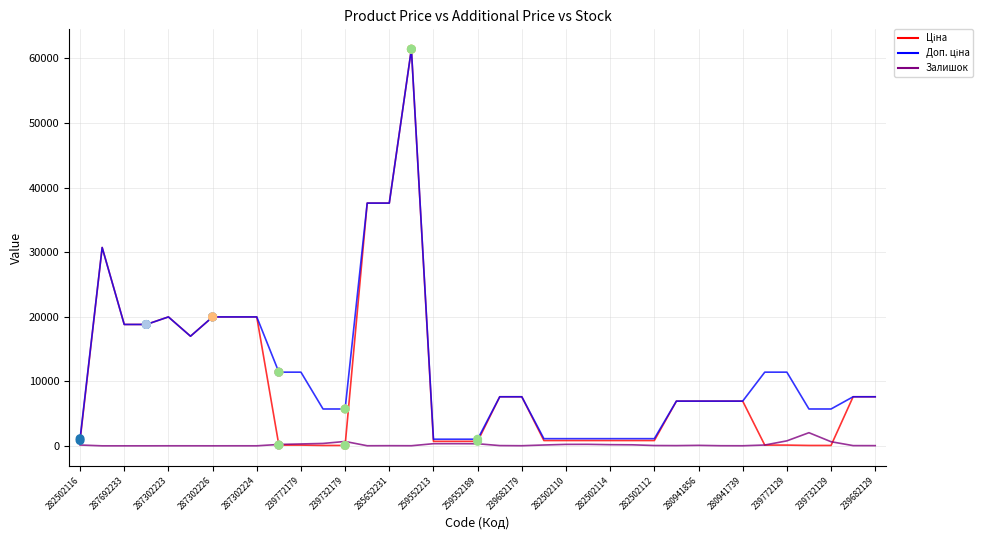

How many lines are shown in the chart?

3